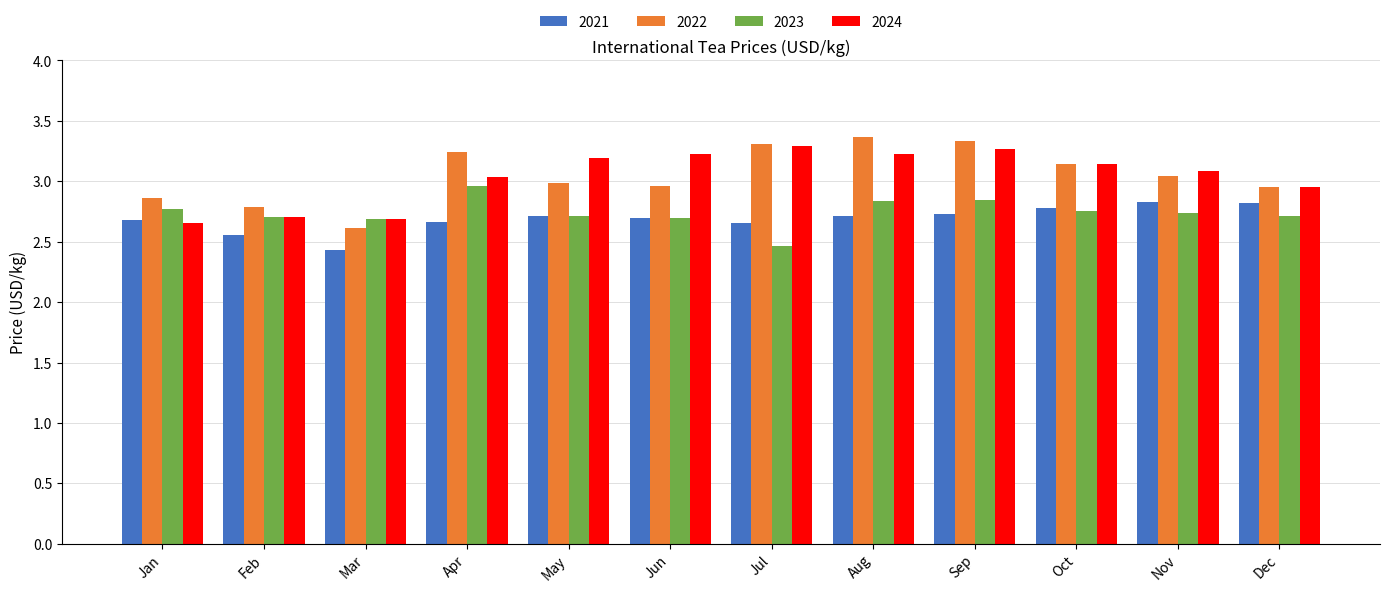

The 2021 series shows 4.1 at Jan. True or false?

False